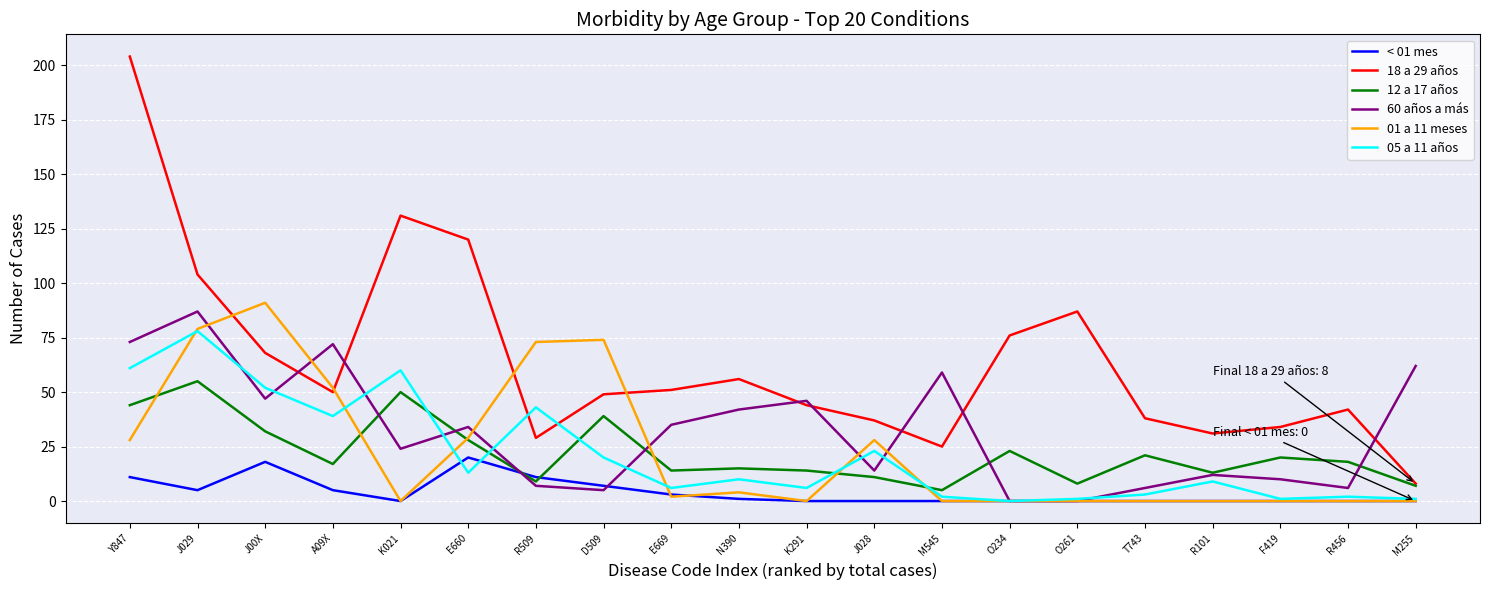

The value of 18 a 29 años at T743 is 56. True or false?

False